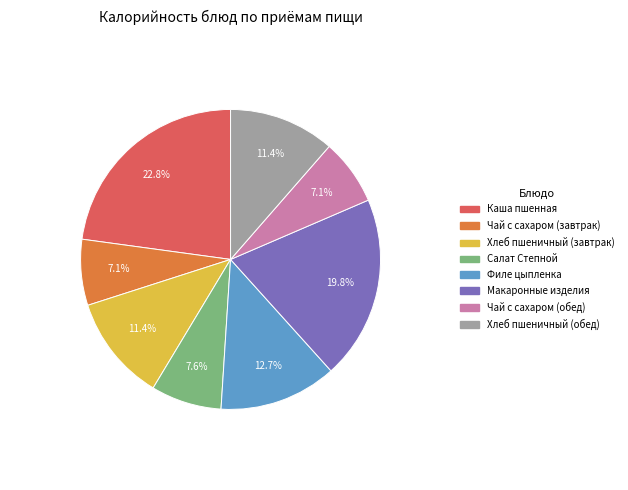

What is the ratio of the value at Хлеб пшеничный (обед) to the value at Филе цыпленка?

0.9